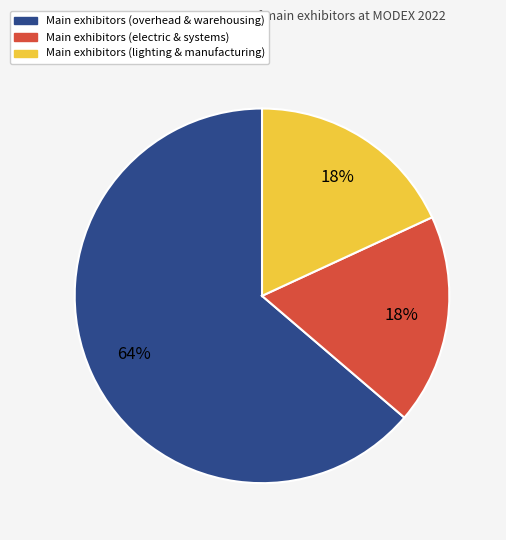

To the nearest percent, what percentage of the pie is Main exhibitors (electric & systems)?

18%